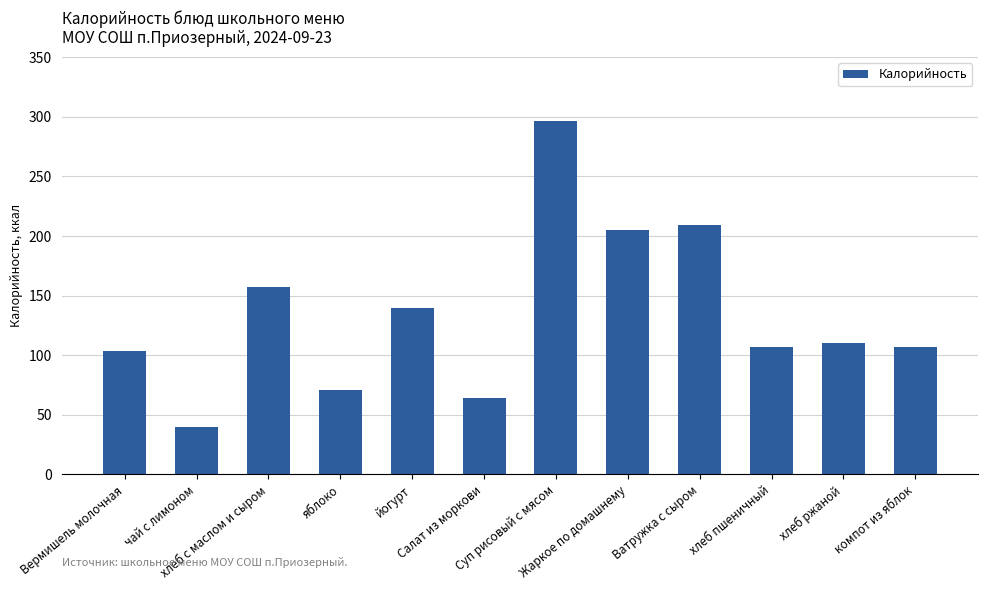

Which label corresponds to the largest value in the chart?

Суп рисовый с мясом